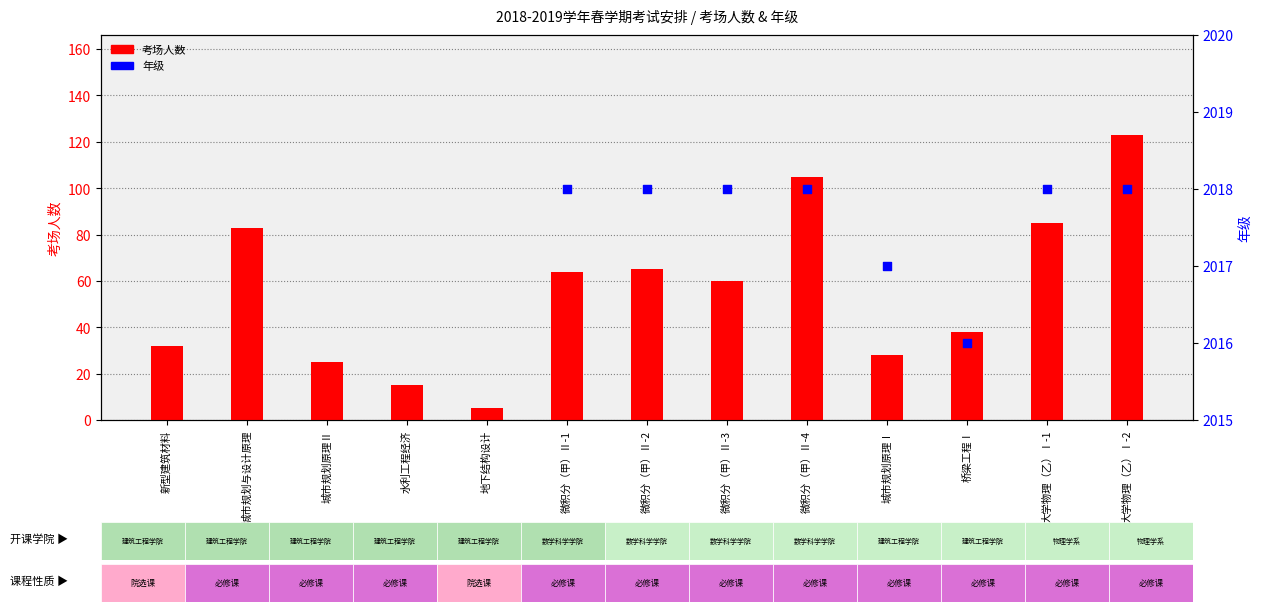

What are all the series names shown in the legend?

考场人数, 年级